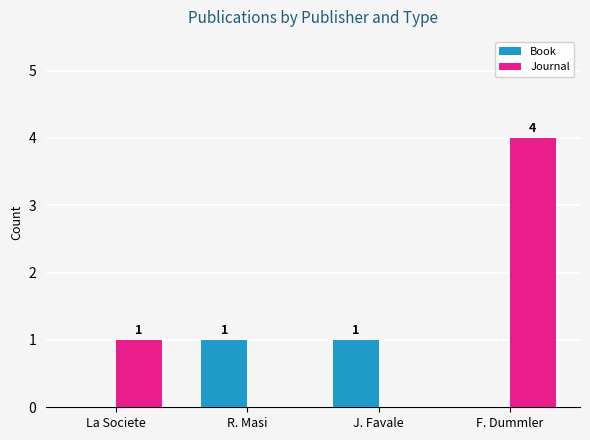

What is the greatest value displayed?

4